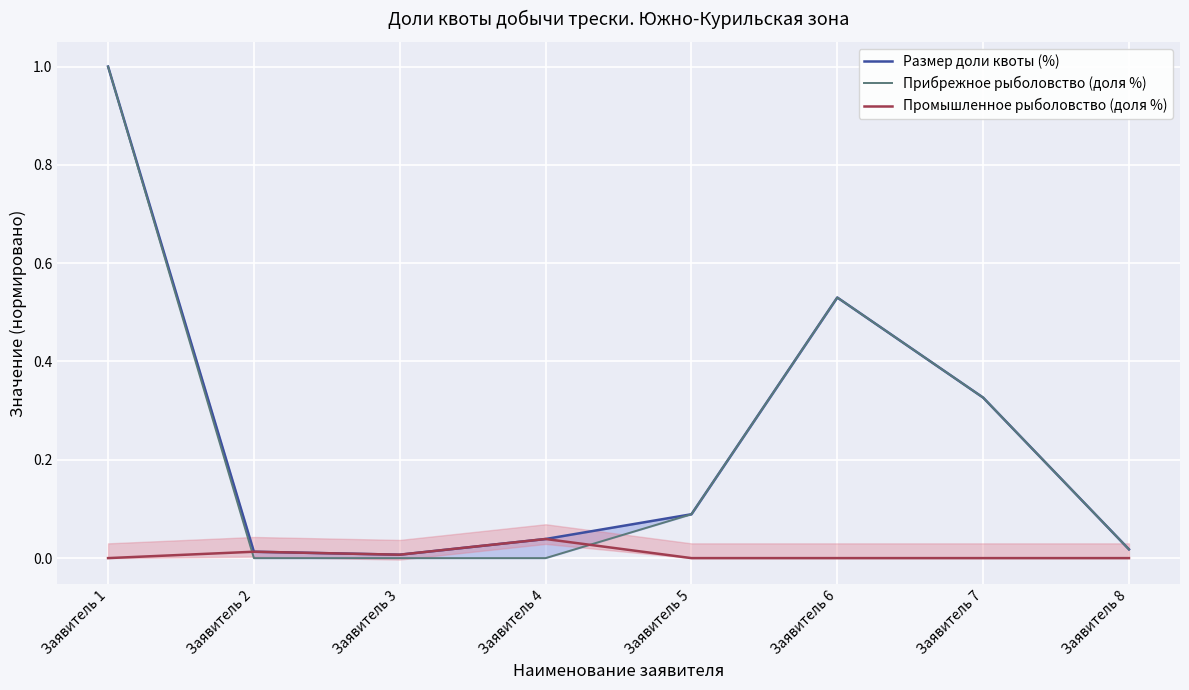

True or false: Размер доли квоты (%) and Промышленное рыболовство (доля %) cross at least once.

False